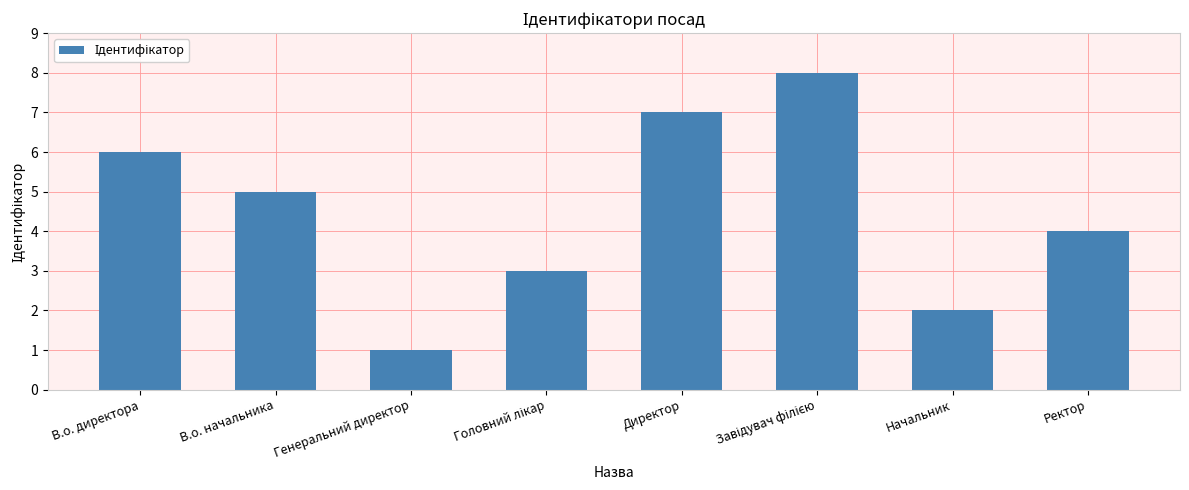

What is the value of the 5th bar from the left?

7